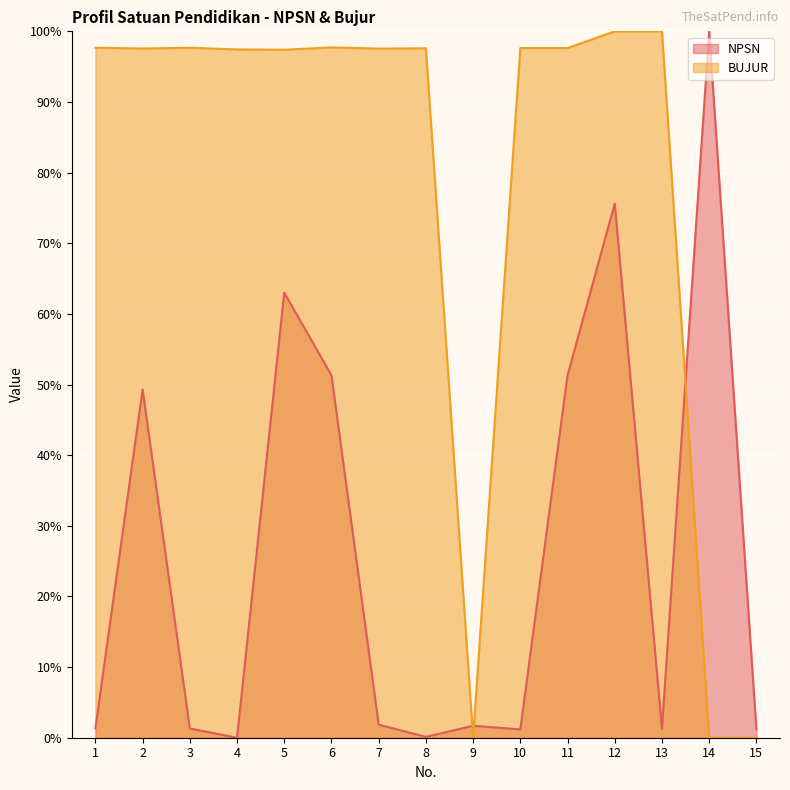

What is the value of the NPSN point at the 5th from the left?

63.0